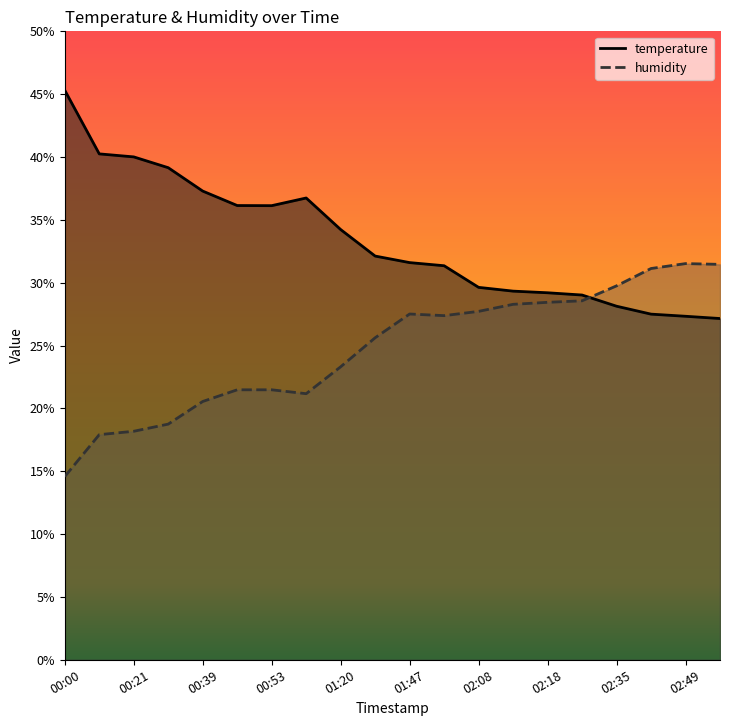

What is the label of the 13th point from the left?

02:08